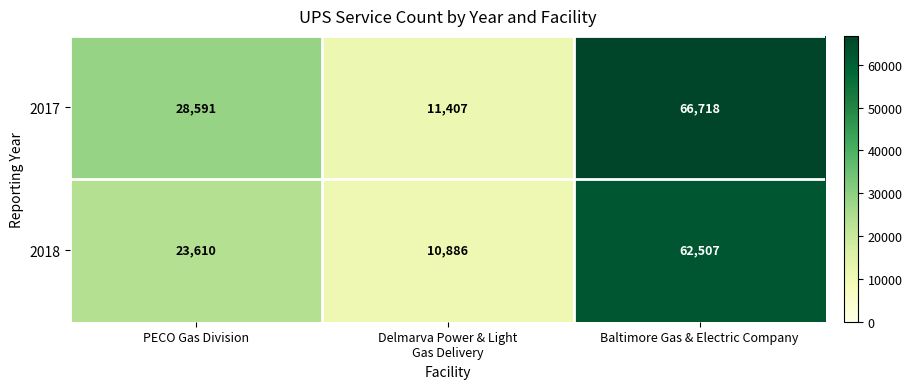

Reading left to right, extract all data points from this chart.

2017: 28591	11407	66718
2018: 23610	10886	62507